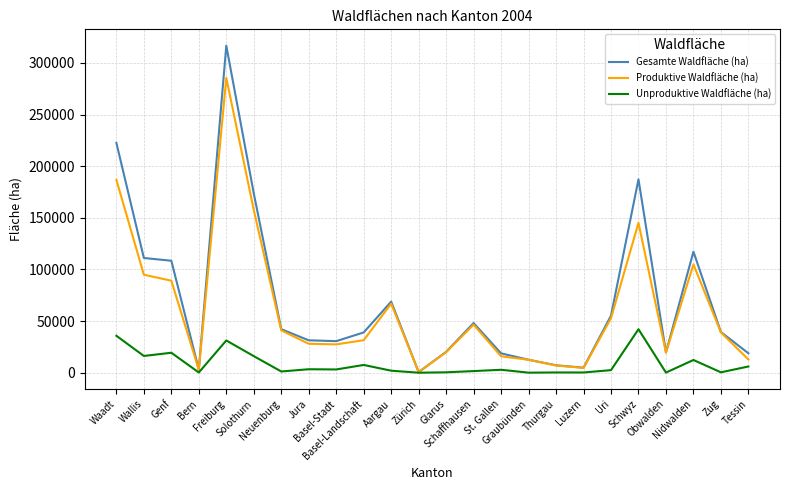

What is the sum of all Gesamte Waldfläche (ha) values?

1697048